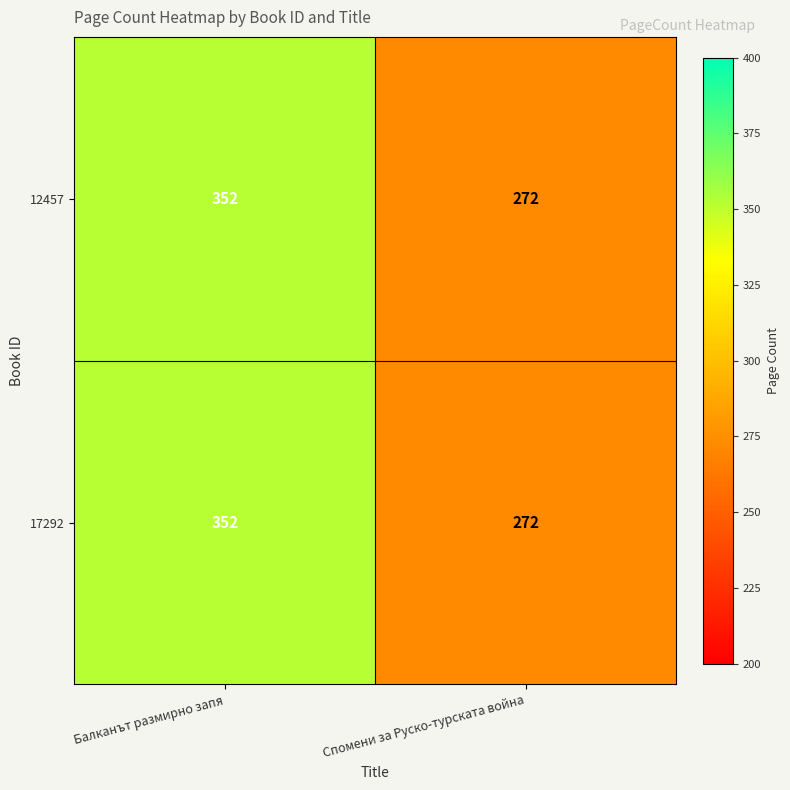

List the labels in order of 12457 value, smallest first.

Спомени за Руско-турската война, Балканът размирно запя